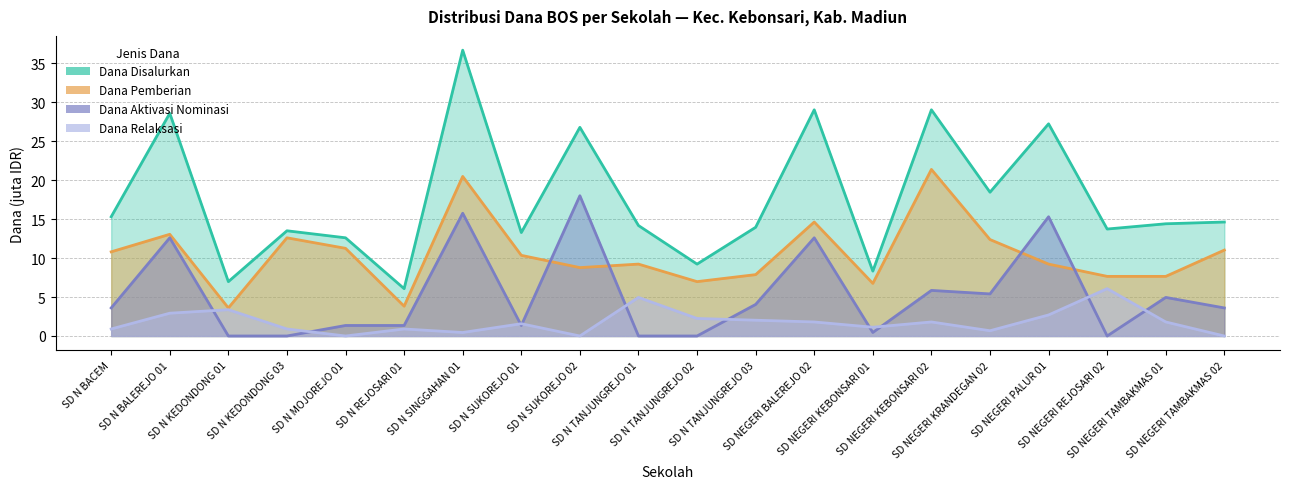

True or false: Dana Disalurkan and Dana Relaksasi cross at least once.

False